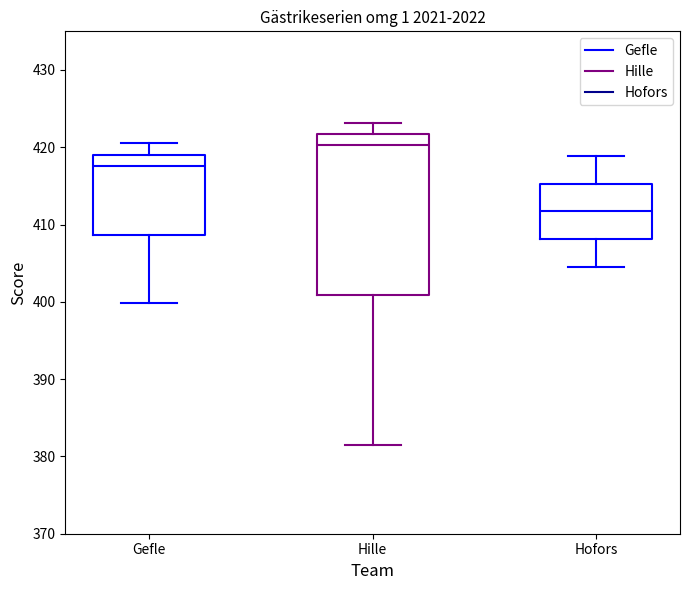

Which box is the tallest, from its lower edge to its upper edge?

Hille